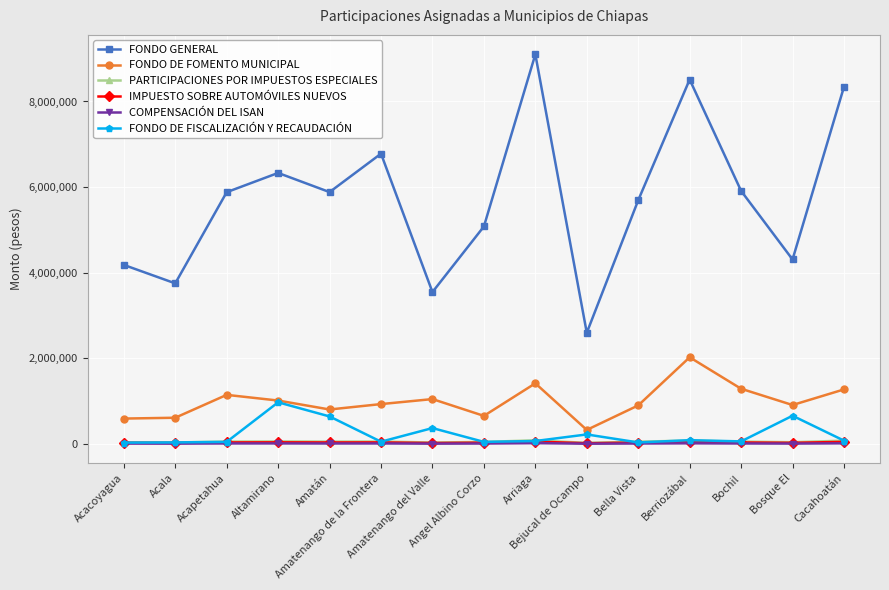

Which category has the highest value across all series?

Arriaga